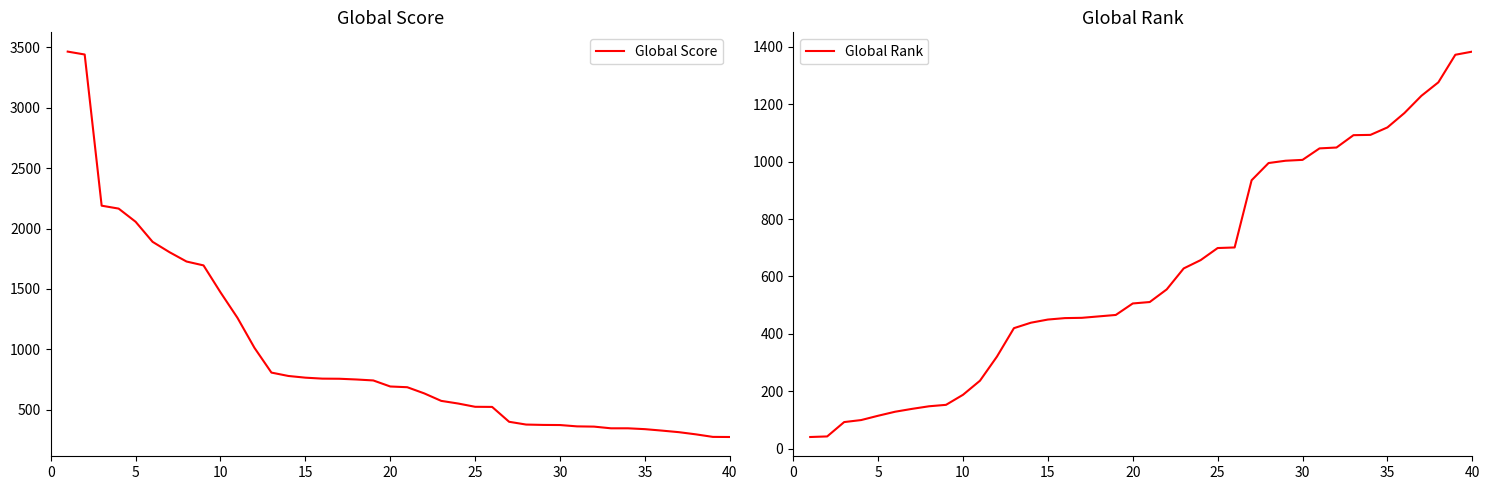

What is the maximum value for Global Score?

3464